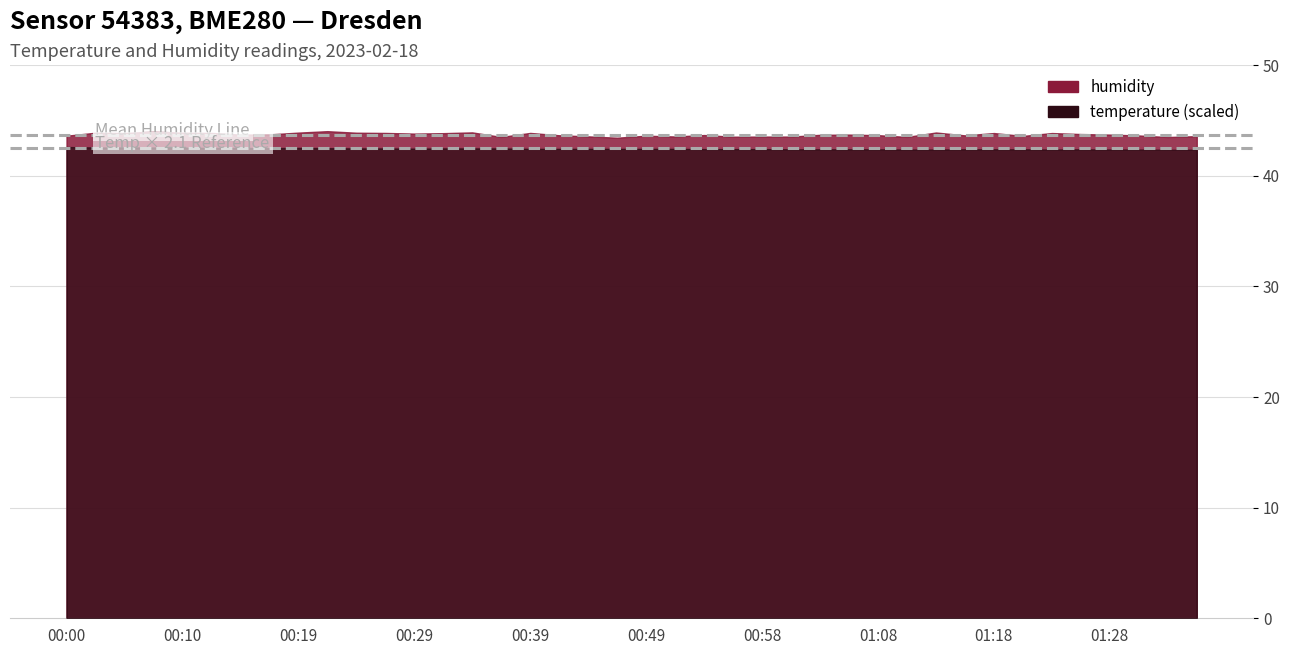

List the series in order of their peak value, lowest first.

temperature, humidity